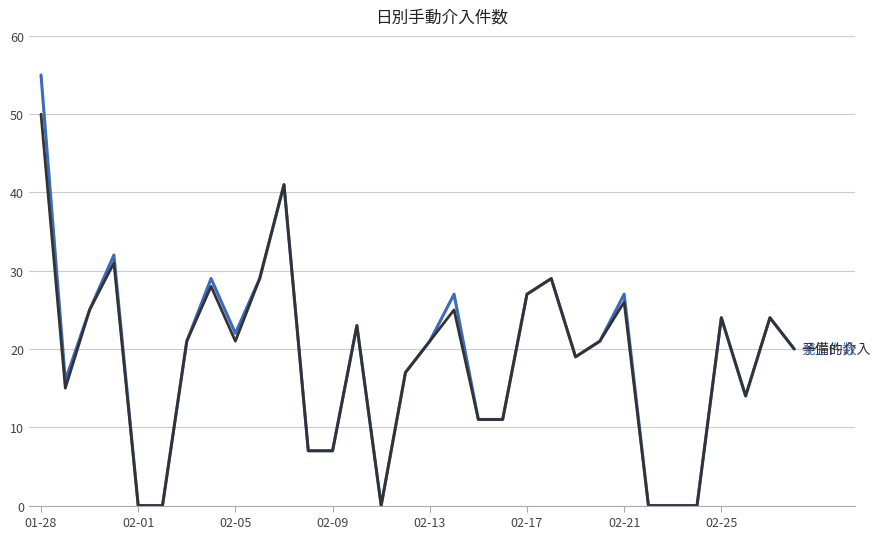

What is the maximum value shown in the chart?

55